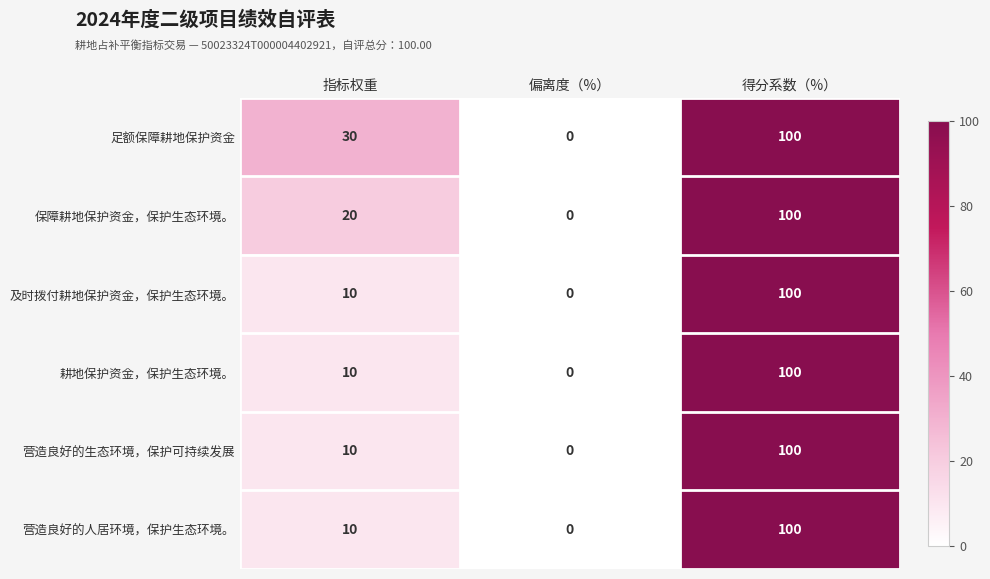

What value does the 耕地保护资金，保护生态环境。 series have at 得分系数（%）, to the nearest 50?

100